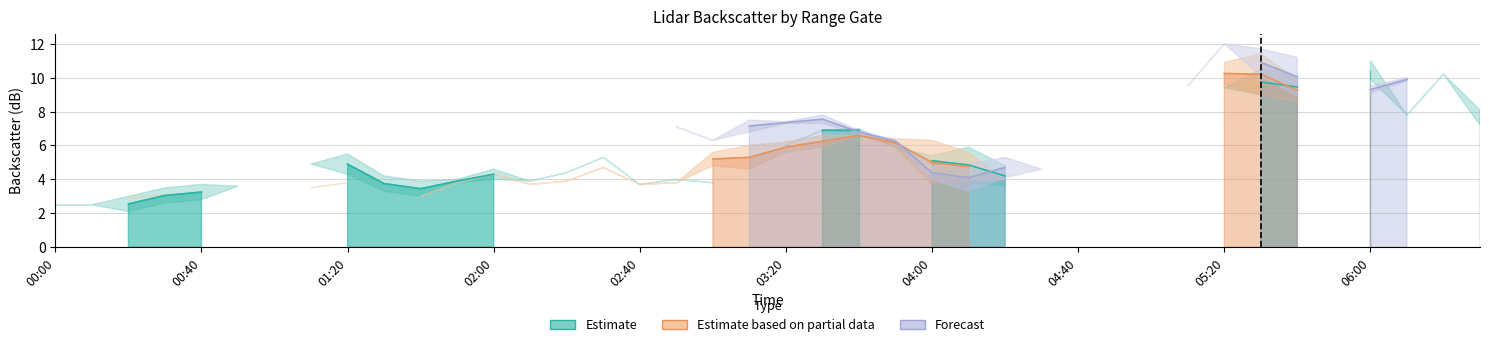

What is the value of the Estimate point at the 23rd from the left?

6.9